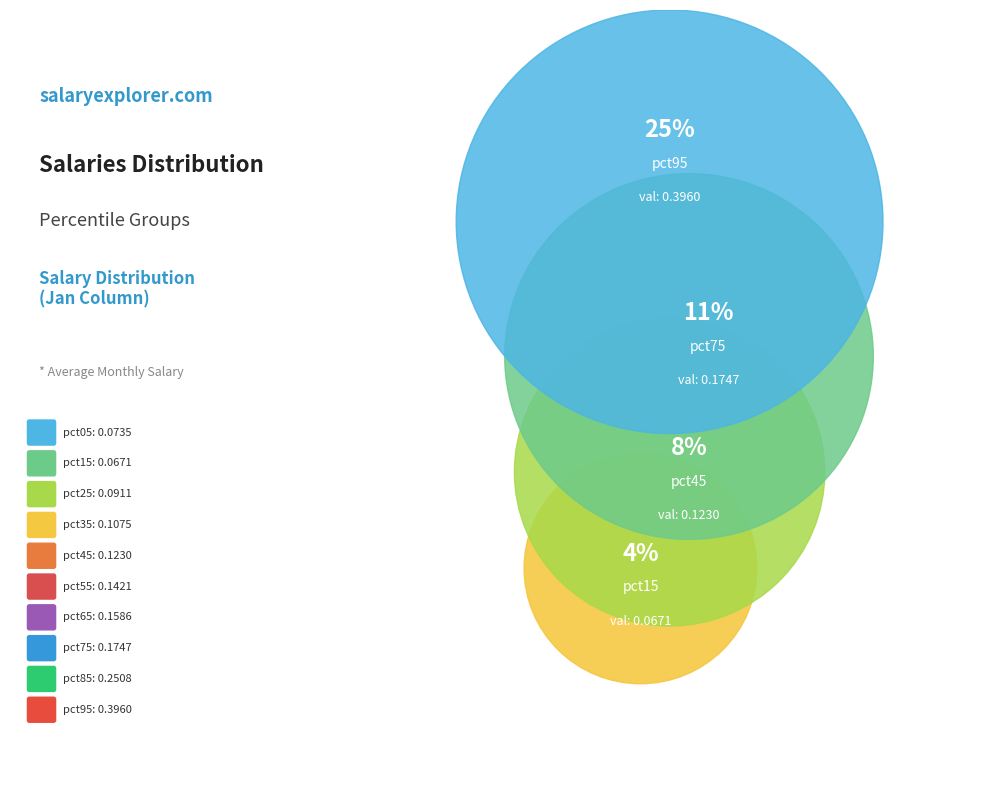

True or false: pct25 accounts for 1% of the total.

False